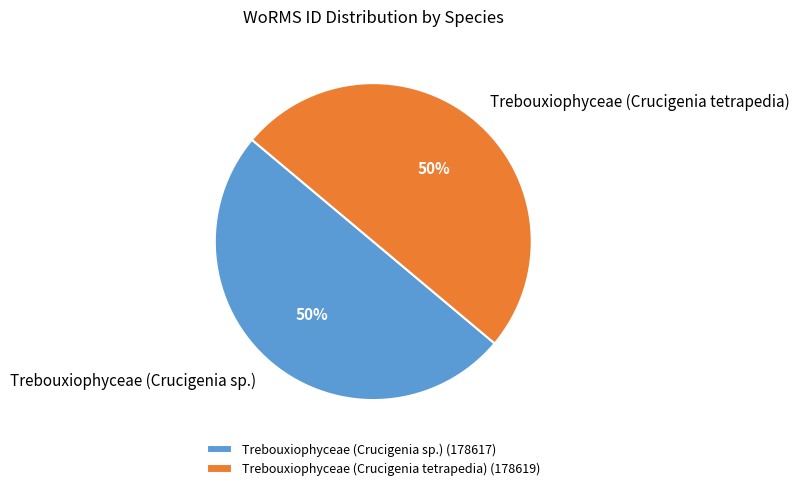

What is the ratio of the value at Trebouxiophyceae (Crucigenia sp.) to the value at Trebouxiophyceae (Crucigenia tetrapedia)?

1.0